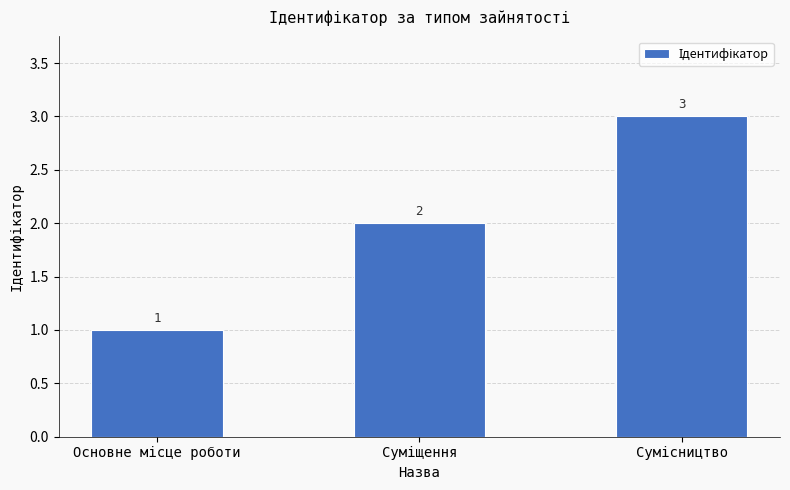

Reading right to left, what are all the values shown in this chart?

3	2	1